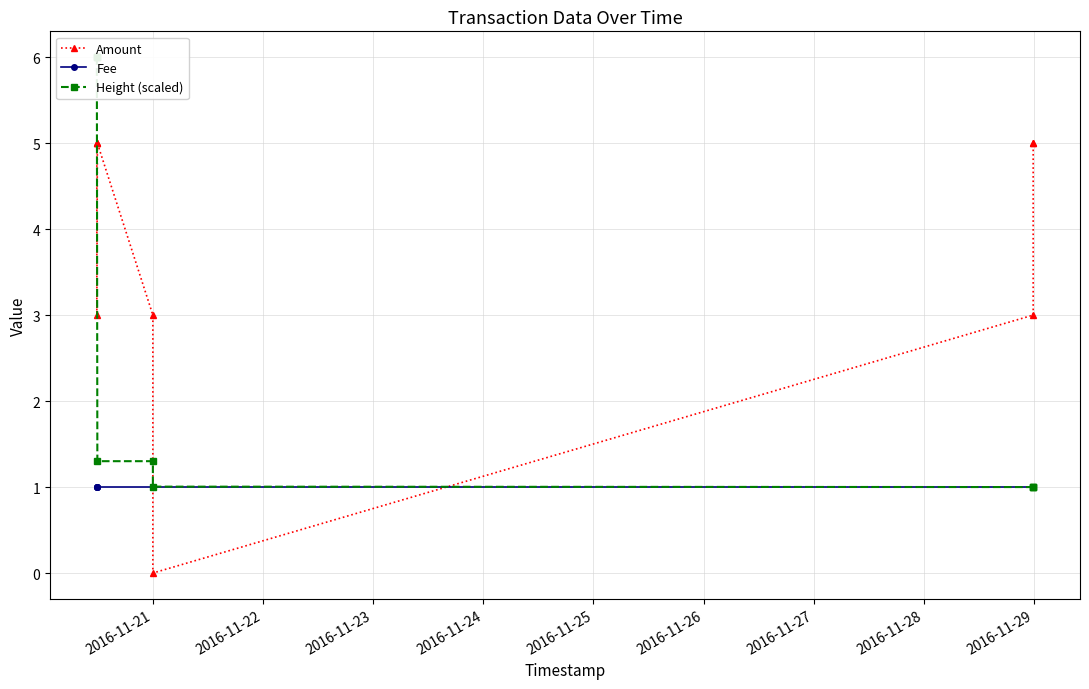

True or false: Height (scaled) and Amount intersect in this chart.

True